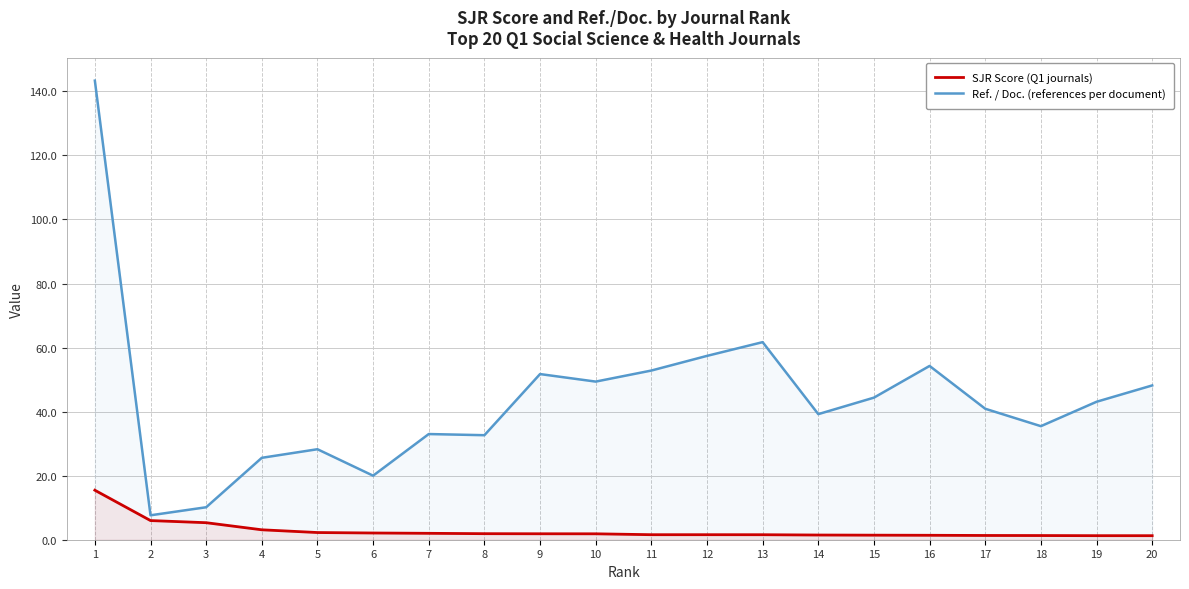

What is the sum of all Ref. / Doc. (references per document) values?

879.1